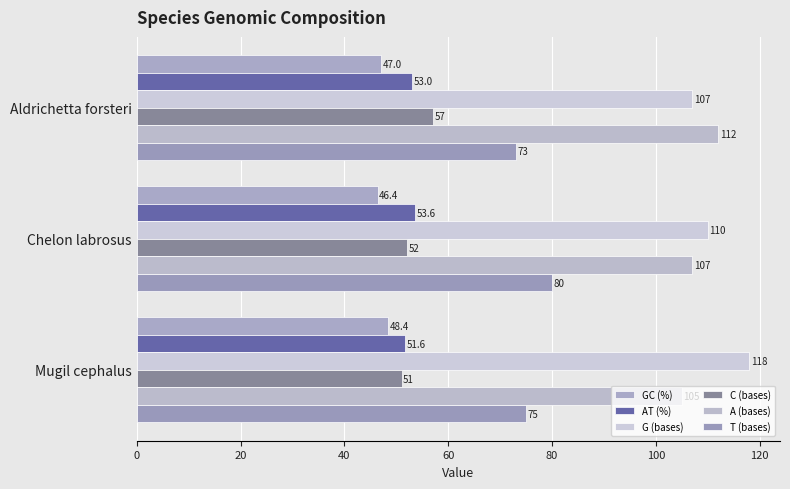

What are all the series names shown in the legend?

GC (%), AT (%), G (bases), C (bases), A (bases), T (bases)